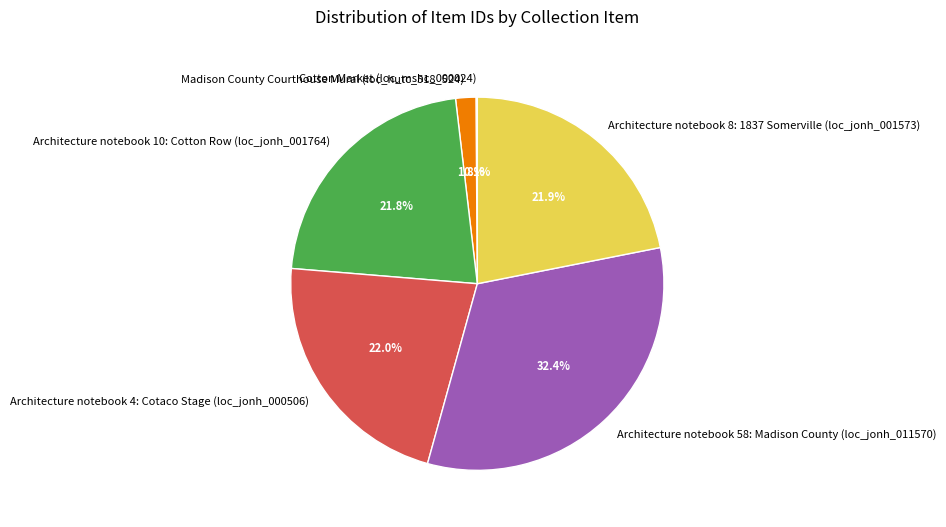

Combined, what portion of the pie is Architecture notebook 8: 1837 Somerville (loc_jonh_001573) and Architecture notebook 58: Madison County (loc_jonh_011570)?

54.3%